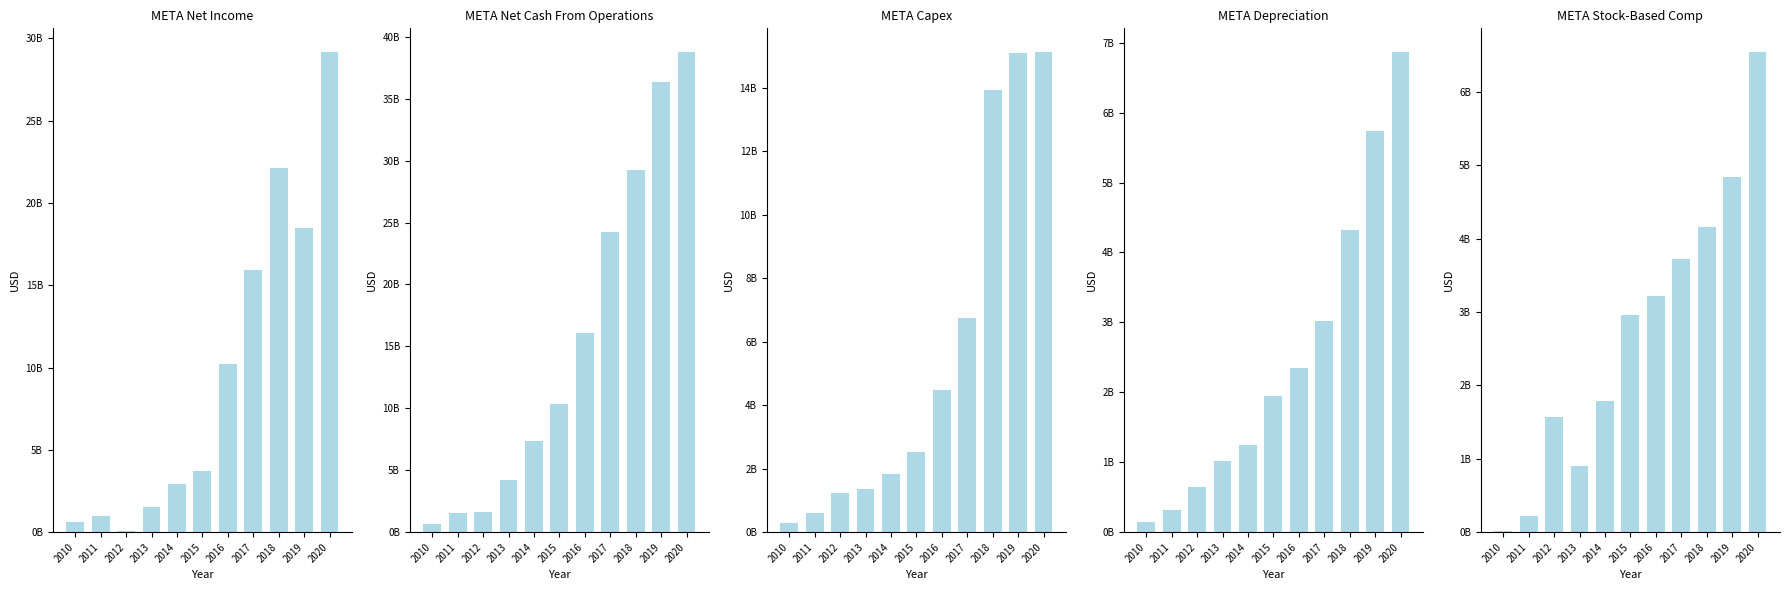

At which label is capex closest to 7704000000?

2017